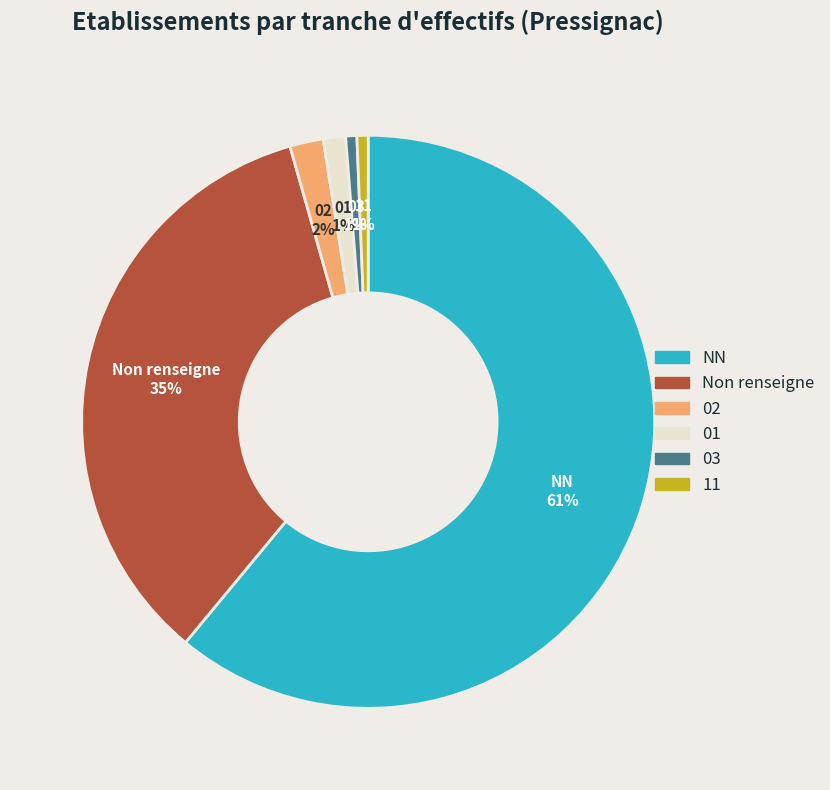

Is there any slice that represents more than half of the pie?

Yes